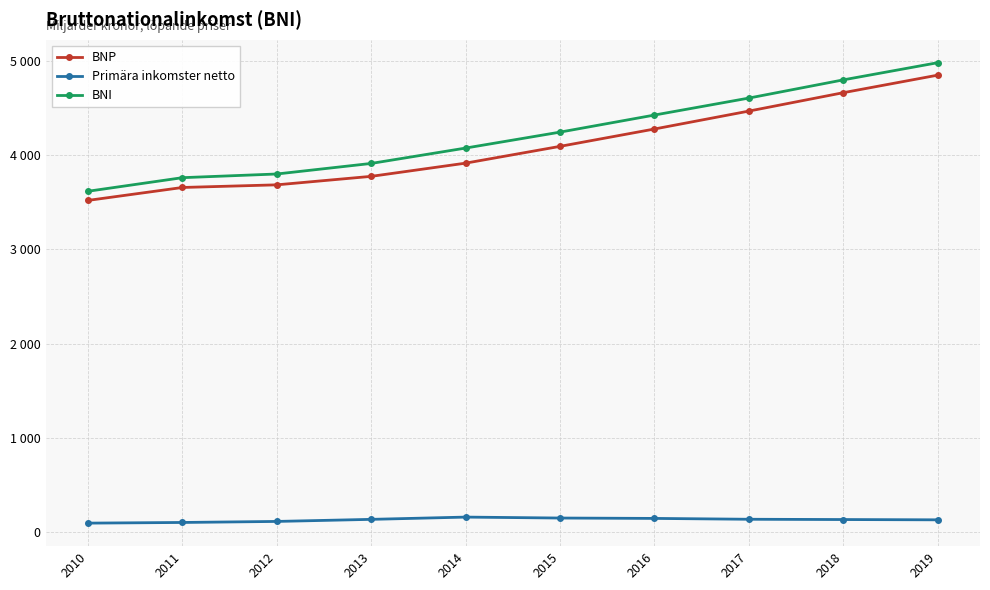

What is the difference between the maximum and second lowest values in the BNI series?

1219